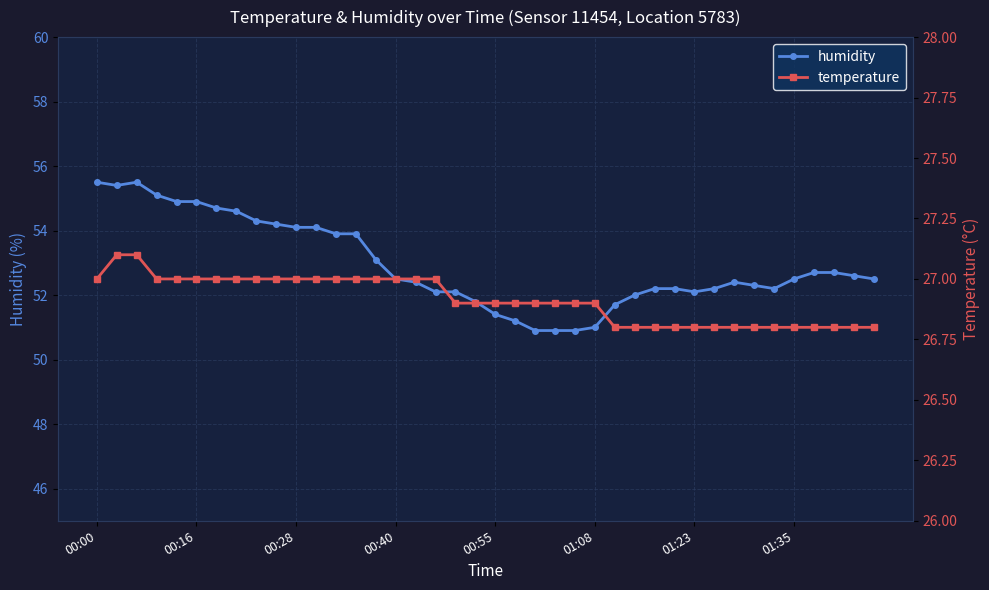

Between 17 and 23, which is larger?

17